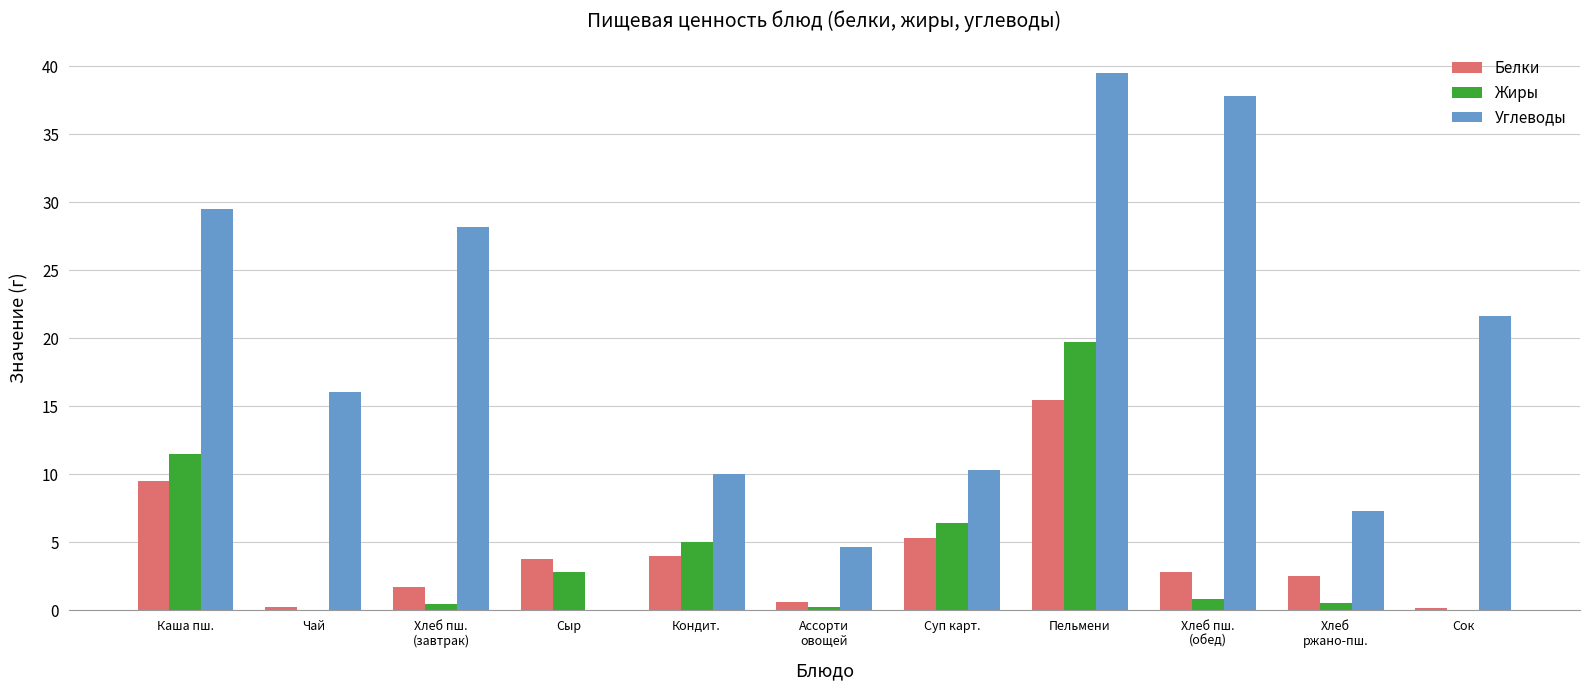

What is the average value of the Белки series?

4.2